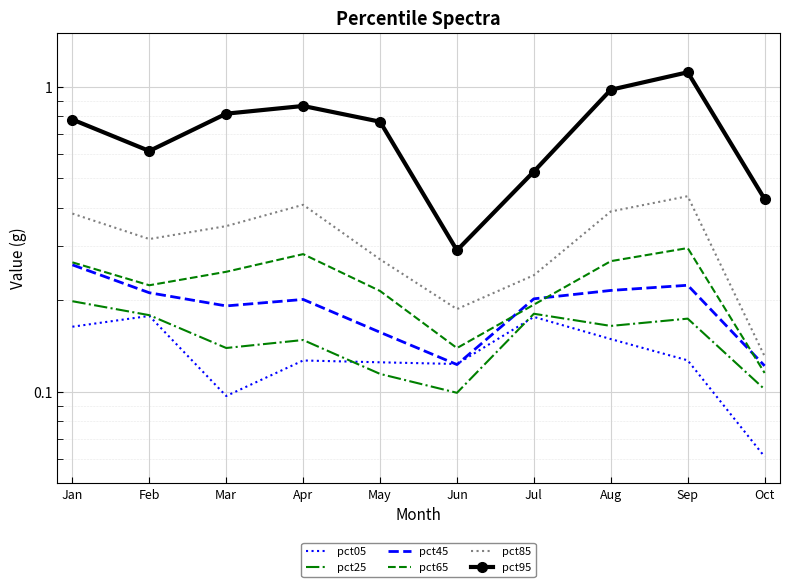

How many lines are shown in the chart?

6